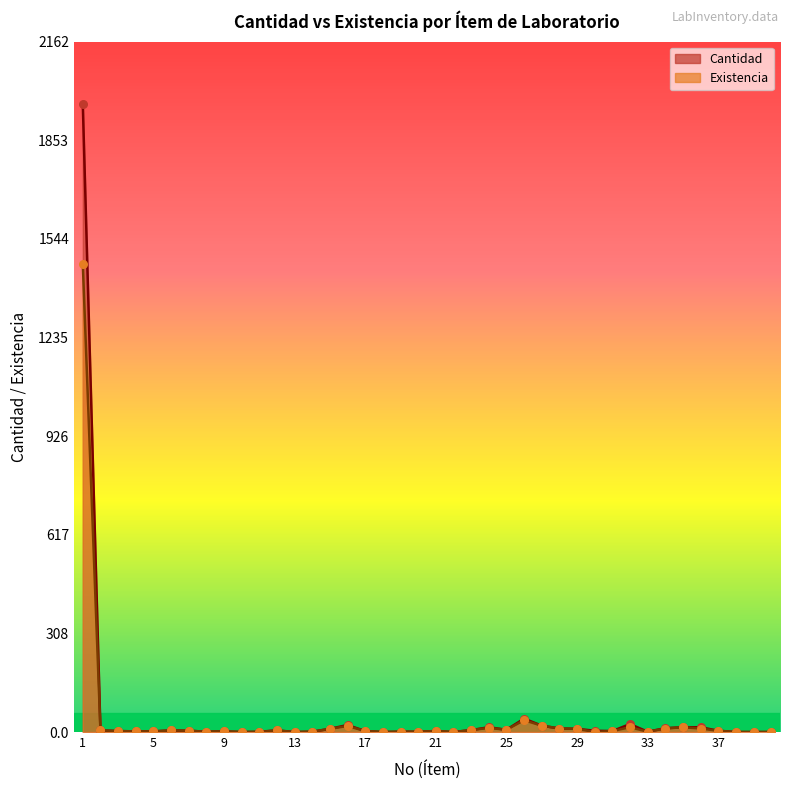

At which category is the sum across all series the highest?

1